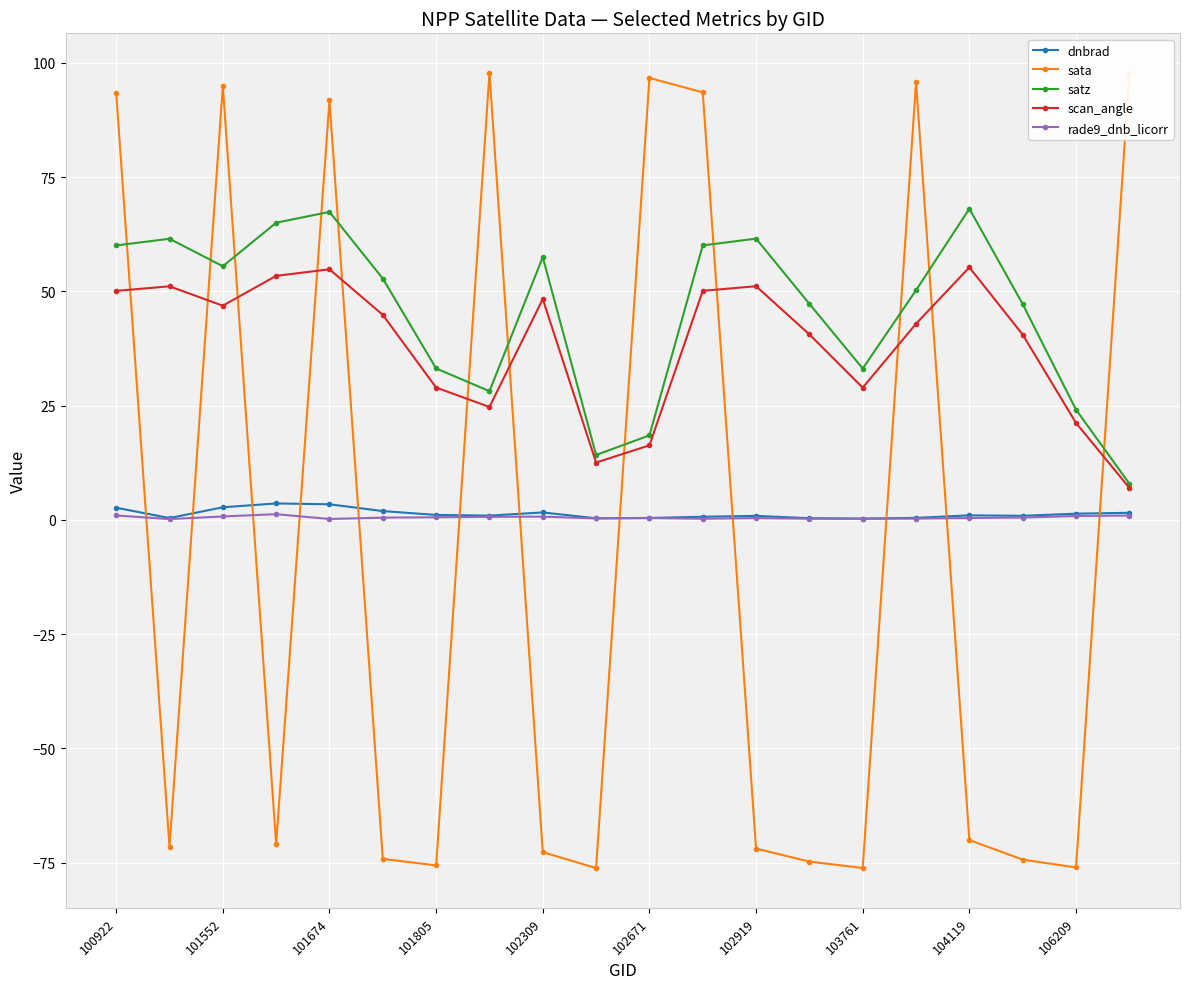

In dnbrad, how many points are higher than both neighbors (excluding endpoints)?

4